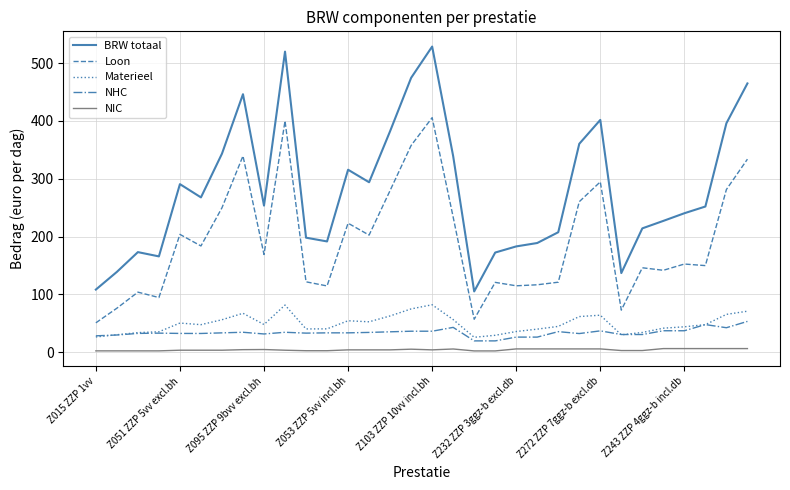

What is the maximum value for Loon?

405.6